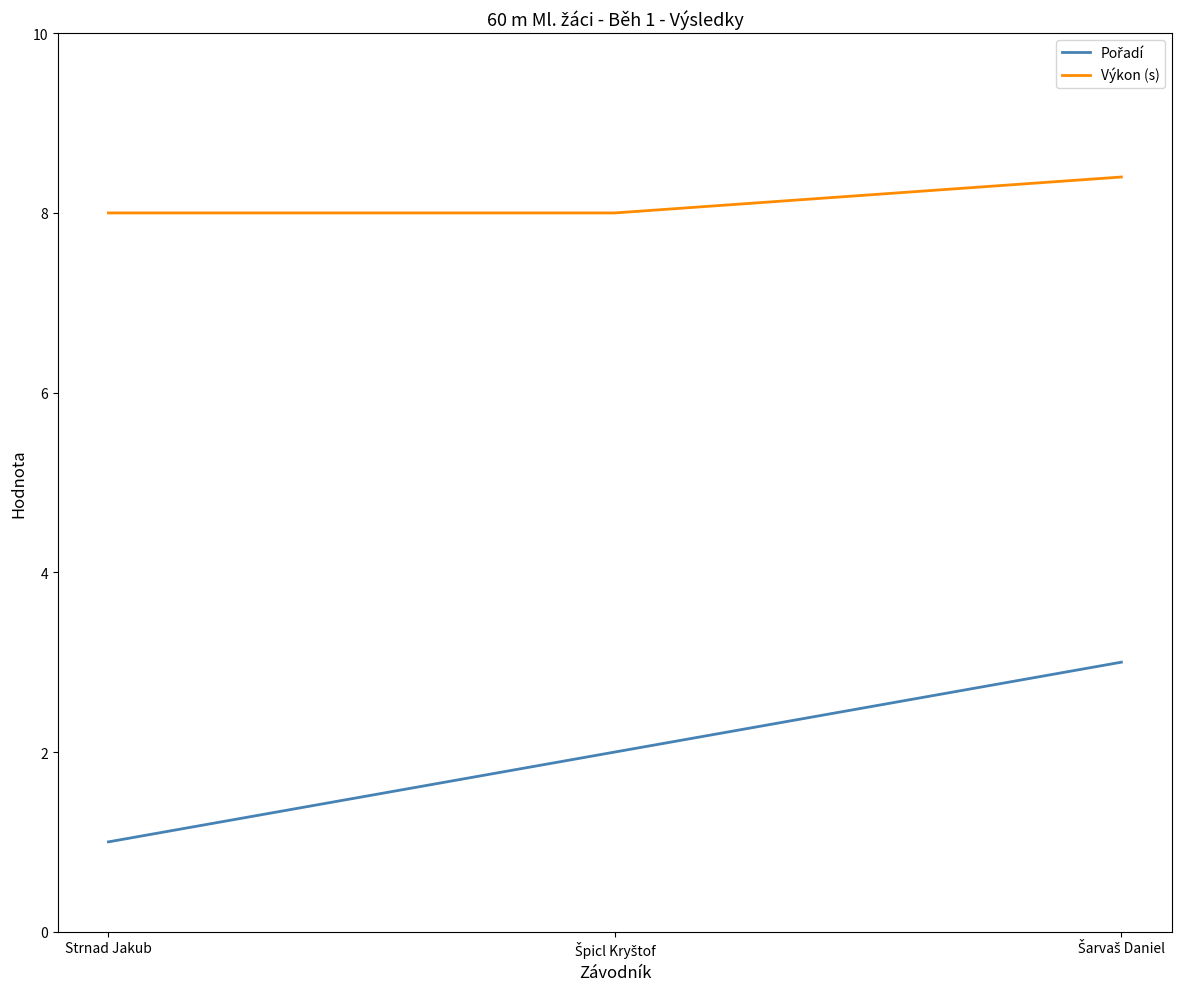

What is the spread (max minus min) of values at Strnad Jakub?

7.0